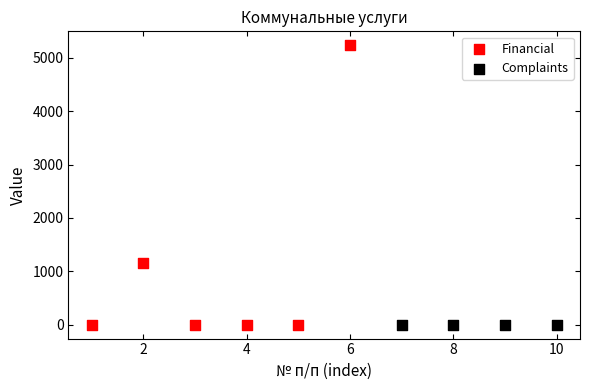

Which series reaches the maximum Y coordinate?

Financial